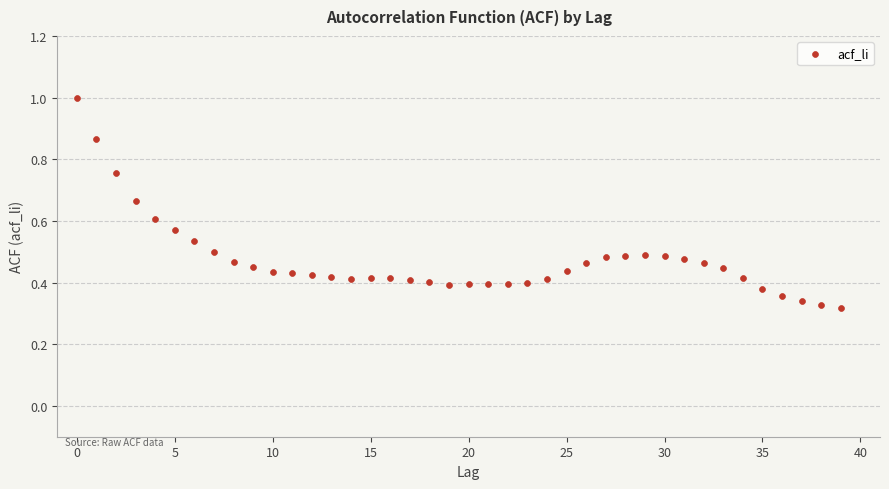

How many points are shown in the scatter plot?

40